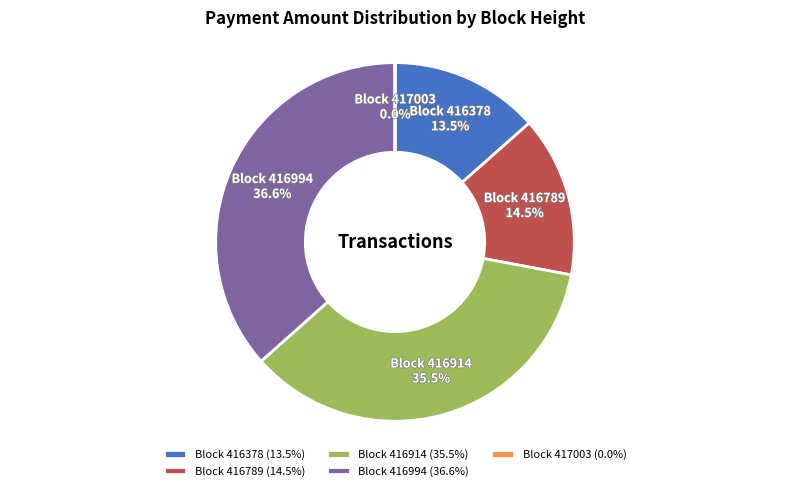

Rank the categories by value from lowest to highest.

417003, 416378, 416789, 416914, 416994